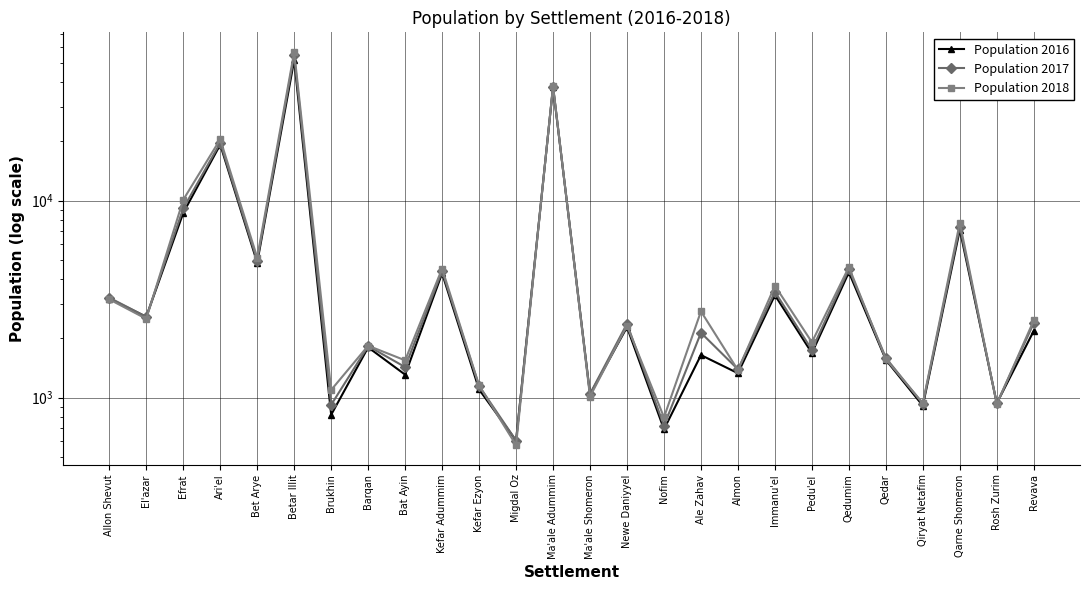

What is the difference between the Population 2017 values at Revava and Qarne Shomeron?

4980